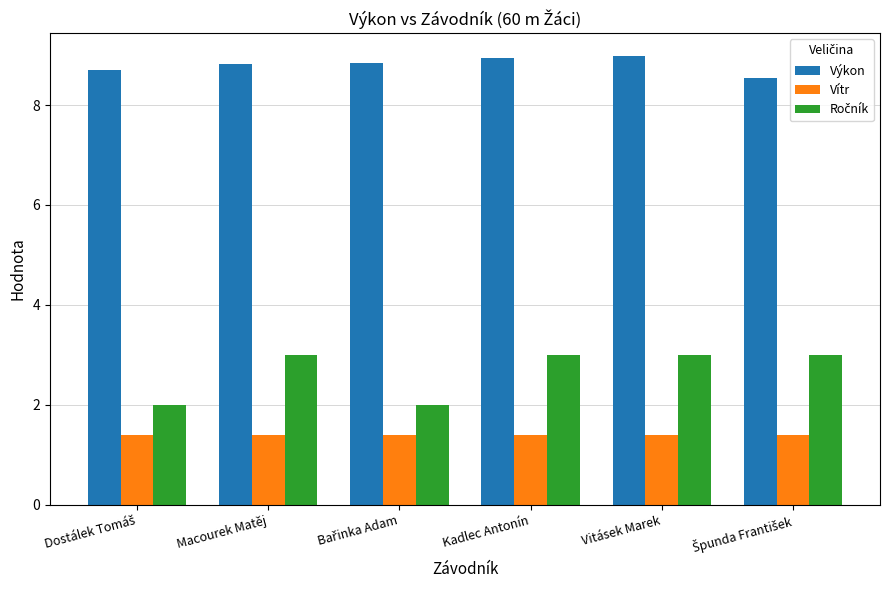

Which series has the largest total across all categories?

Výkon